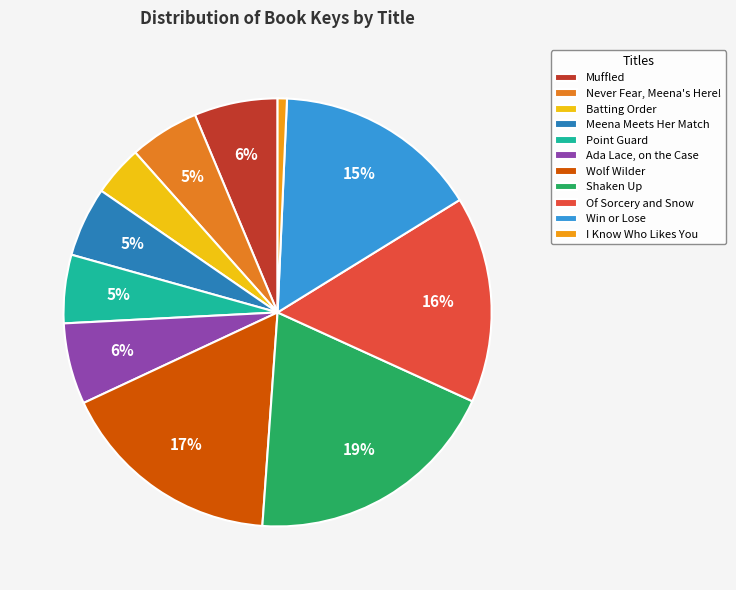

Does any single category account for the majority?

No